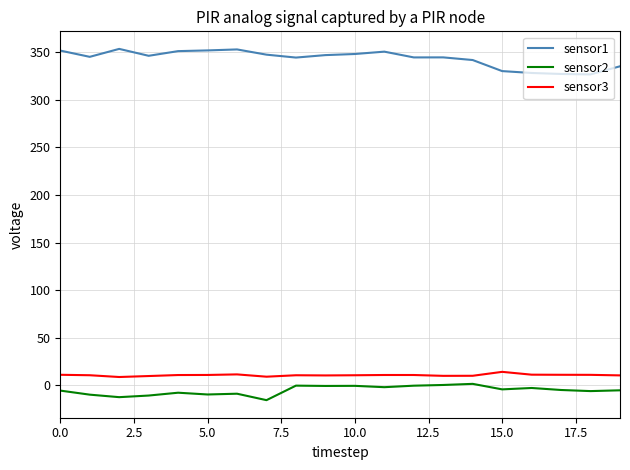

What is the difference between the maximum and minimum values in the sensor2 series?

17.1